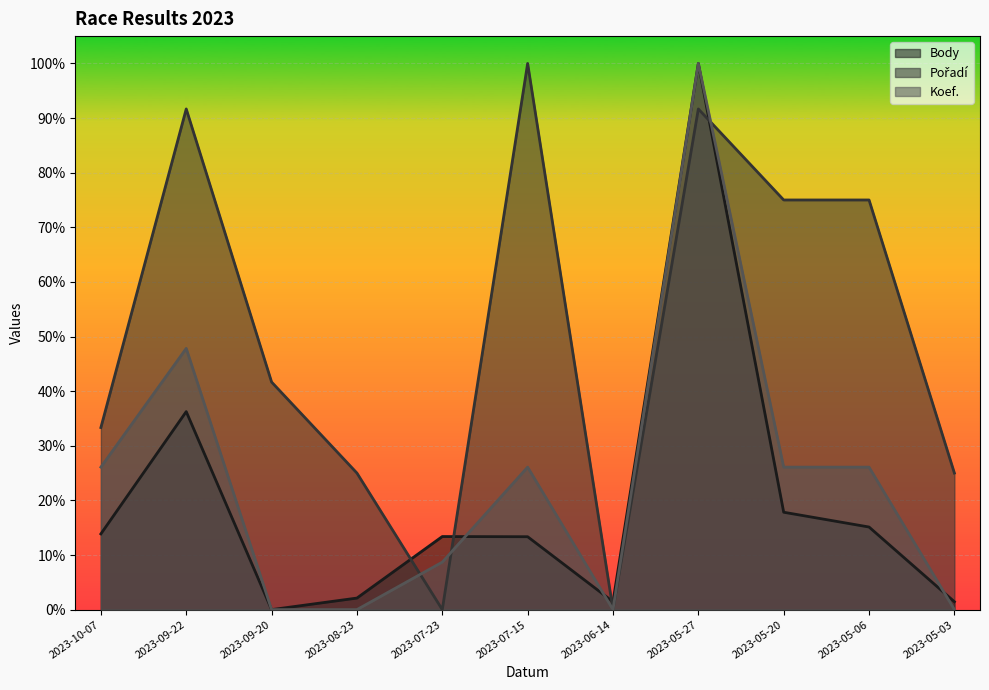

List the series in order of their peak value, highest first.

Body, Koef., Pořadí